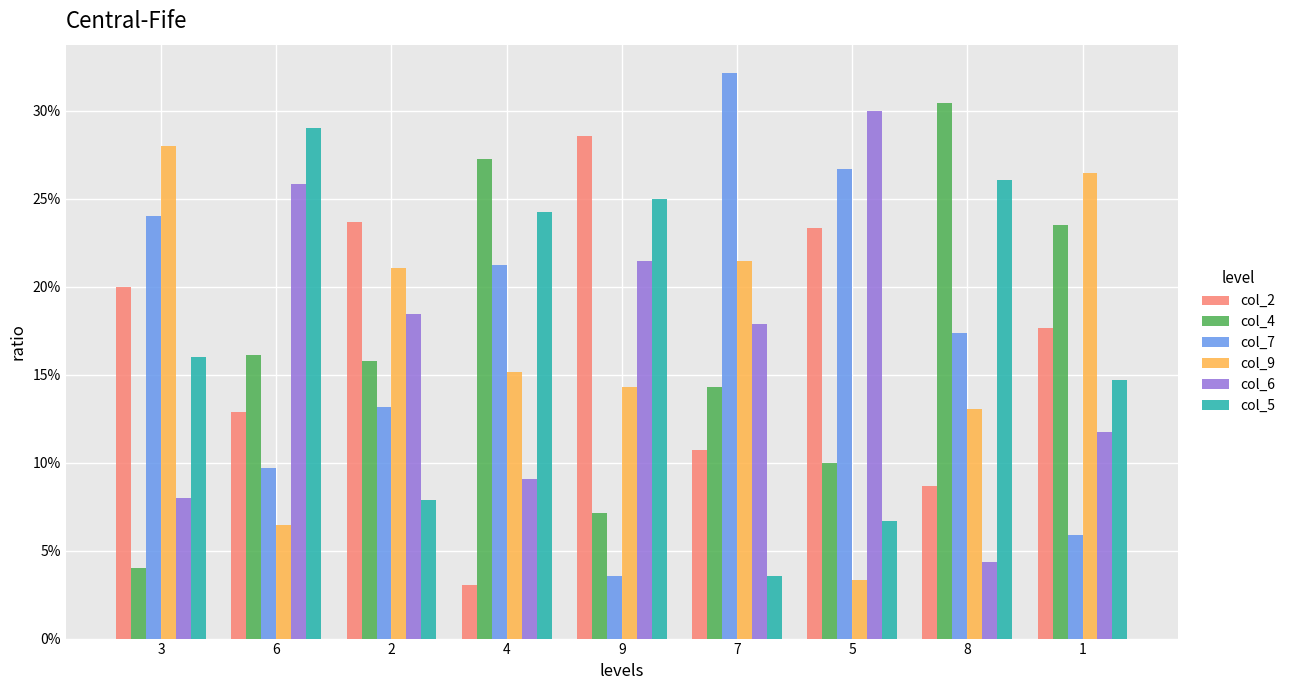

Reading left to right, extract all data points from this chart.

col_2: 0.2	0.1	0.2	0.0	0.3	0.1	0.2	0.1	0.2
col_4: 0.0	0.2	0.2	0.3	0.1	0.1	0.1	0.3	0.2
col_7: 0.2	0.1	0.1	0.2	0.0	0.3	0.3	0.2	0.1
col_9: 0.3	0.1	0.2	0.2	0.1	0.2	0.0	0.1	0.3
col_6: 0.1	0.3	0.2	0.1	0.2	0.2	0.3	0.0	0.1
col_5: 0.2	0.3	0.1	0.2	0.2	0.0	0.1	0.3	0.1